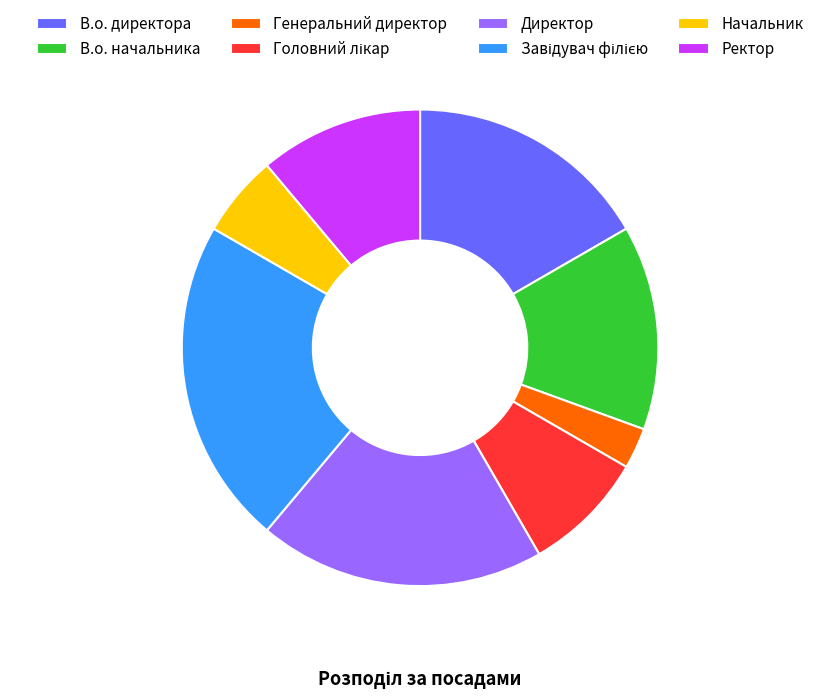

Approximately how many times larger is the value at В.о. директора compared to Директор?

0.9